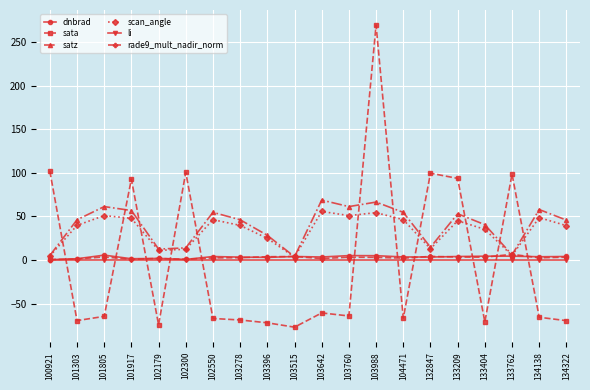

Which series has the widest spread of values?

sata